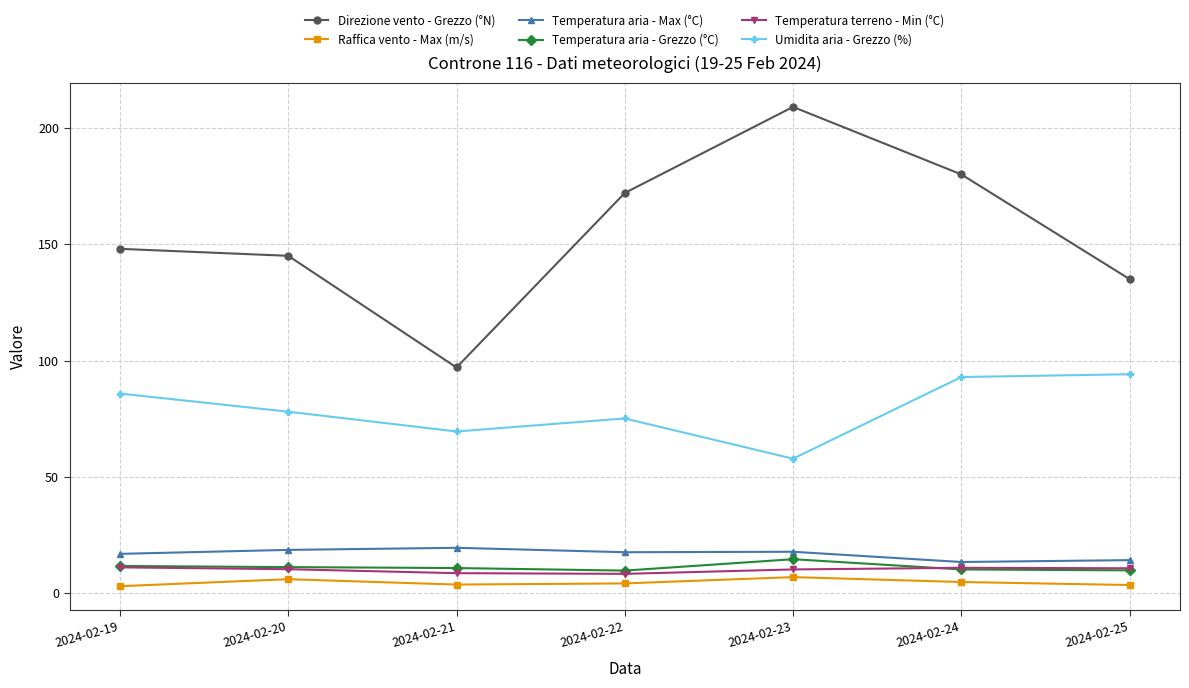

True or false: Direzione vento - Grezzo (°N) has more than 2 points higher than both neighbors.

False